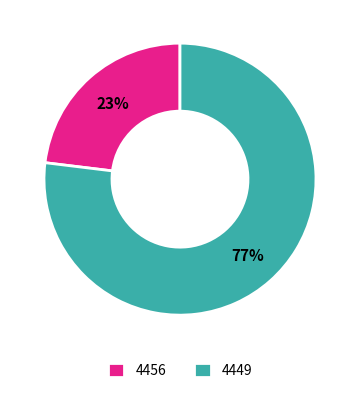

Does any single category account for the majority?

Yes